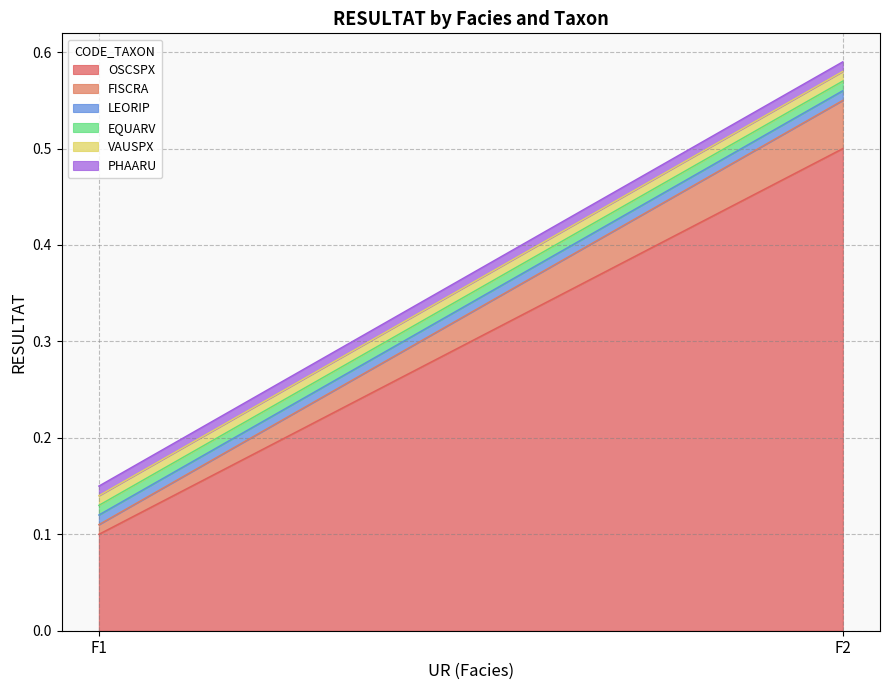

At which label does FISCRA reach its minimum?

F1